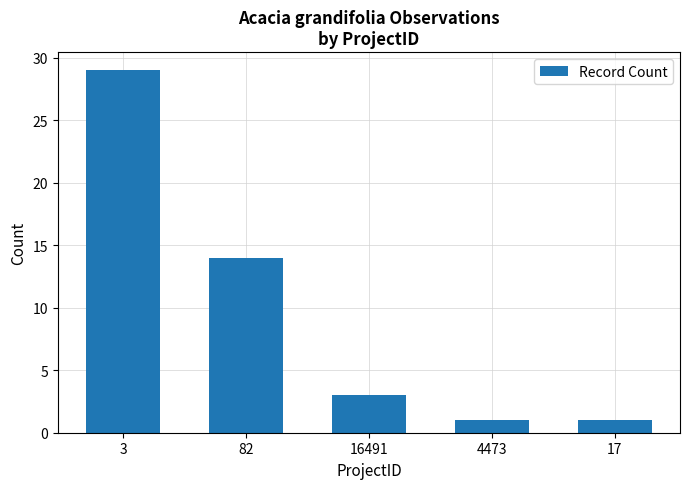

What is the smallest value displayed?

1